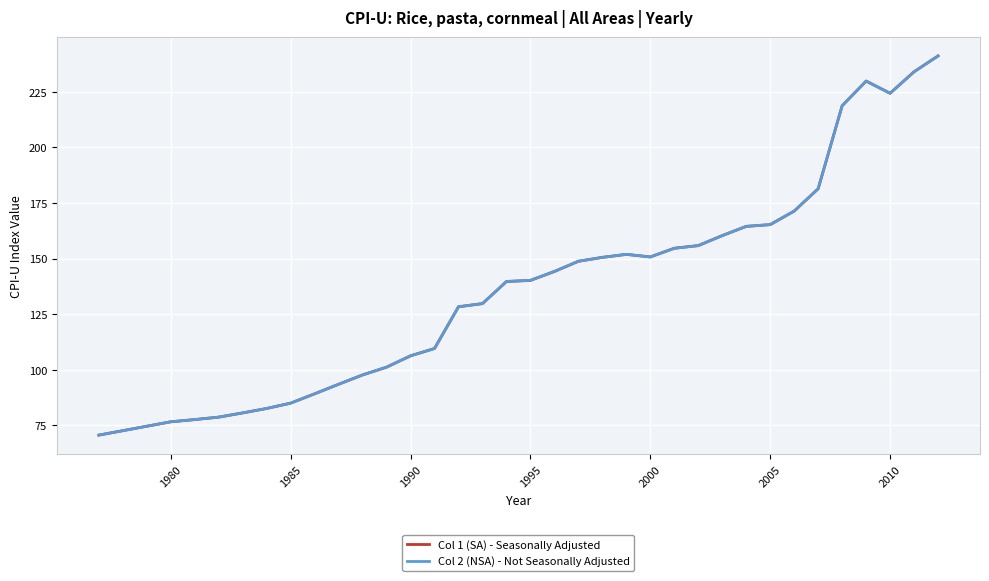

Count the number of categories in the chart.

36